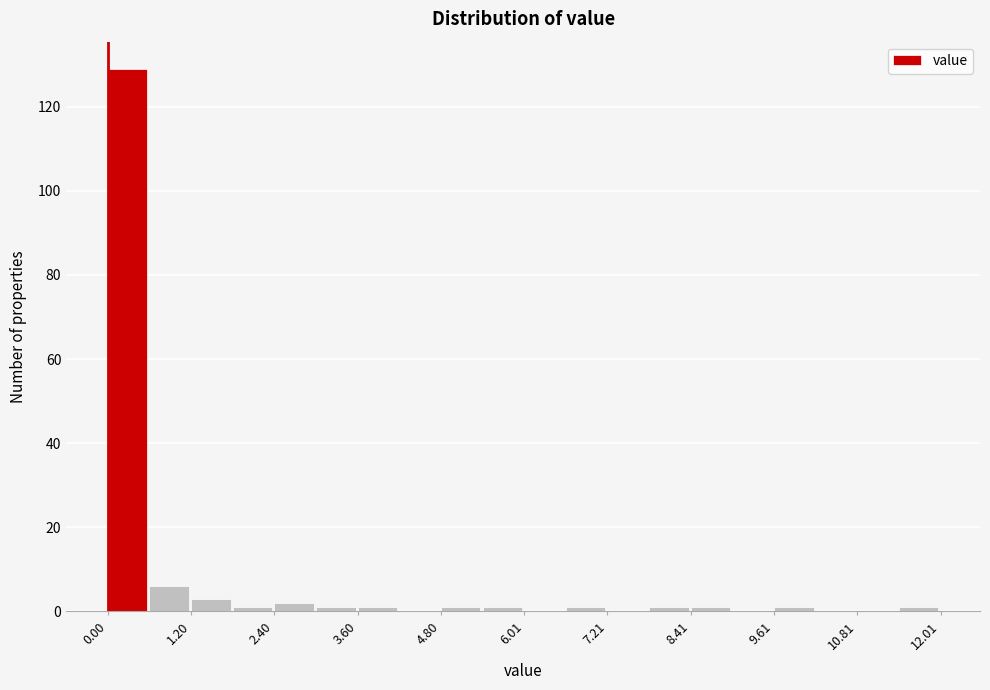

Around what value on the x-axis is the tallest bar? Give the approximate position of its centre, as read against the axis.

0.2